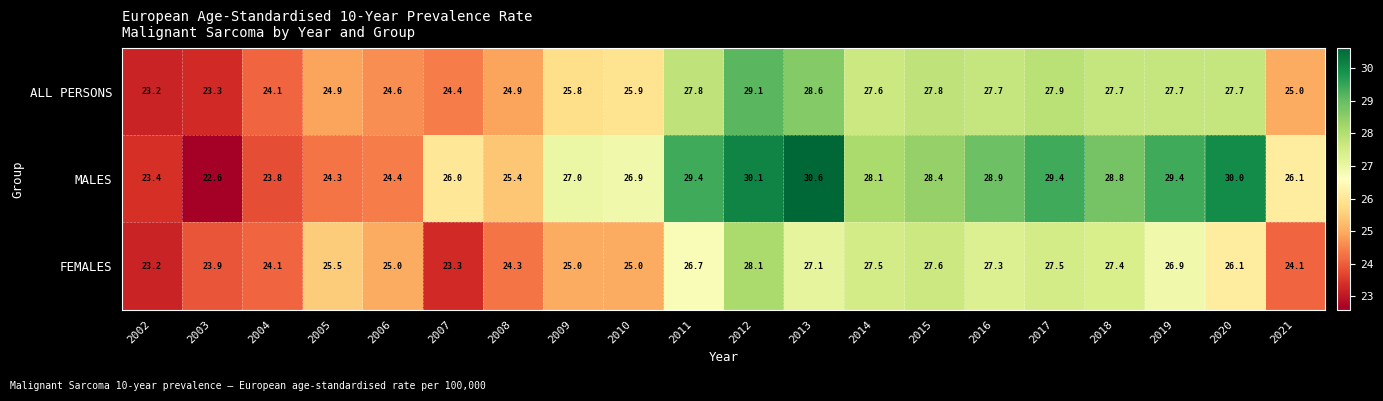

At which category is the sum across all series the highest?

2012